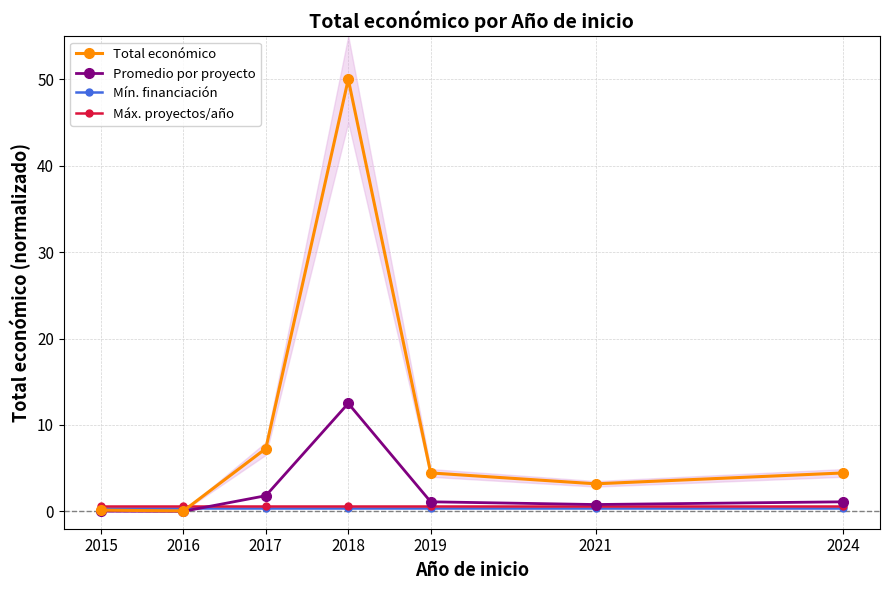

At which category does Total económico reach its first local valley?

2016